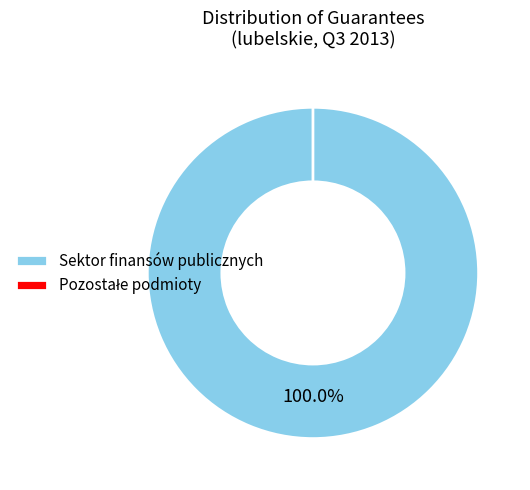

What percentage do lubelskie (F2) and lubelskie (F1) together represent?

100.0%